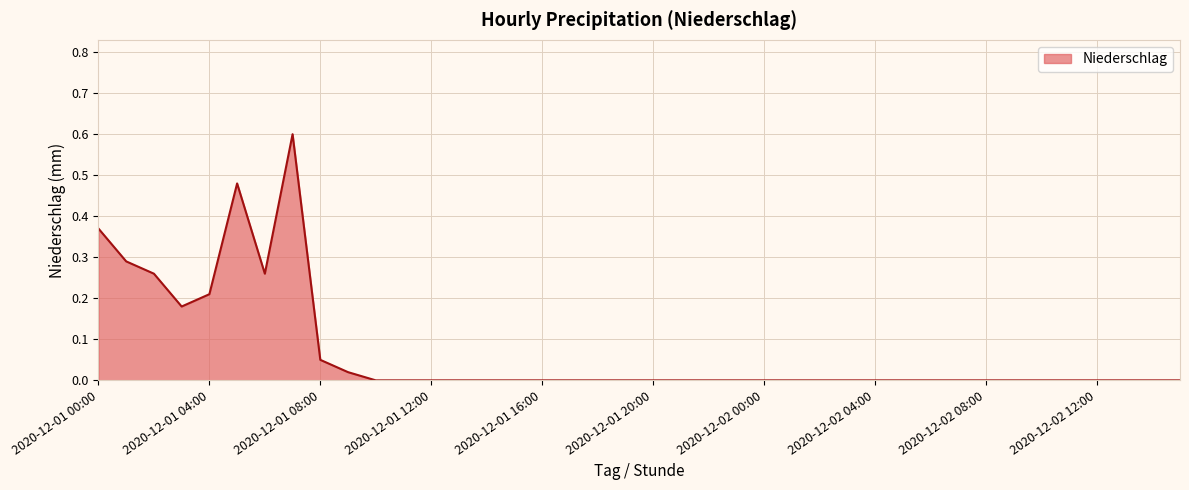

What is the maximum value shown in the chart?

0.6